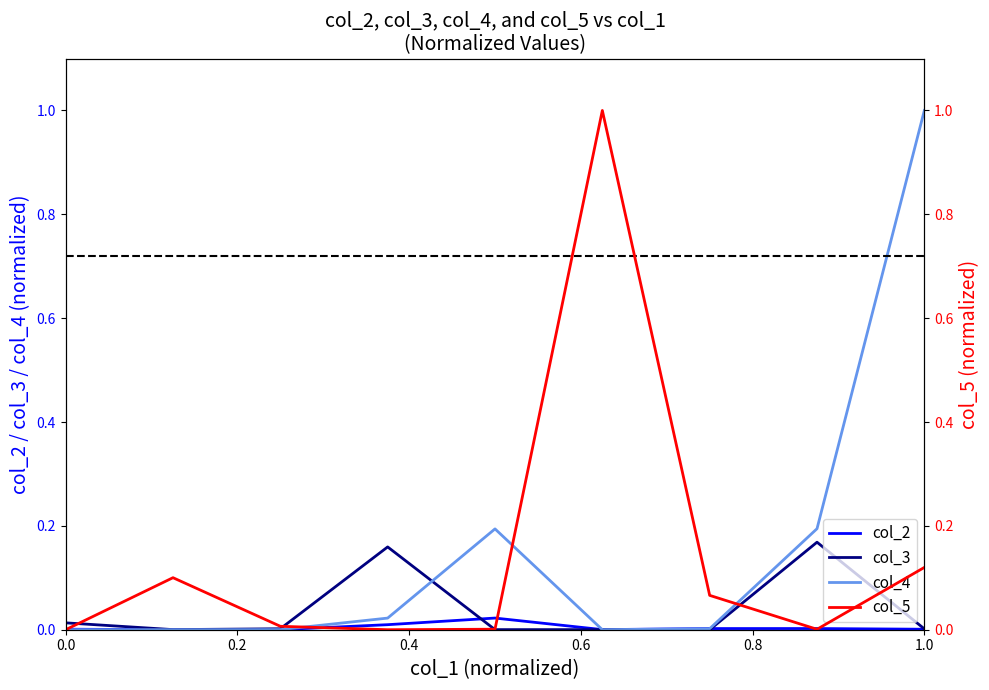

The col_2 series shows 0.0 at 1.0. True or false?

True